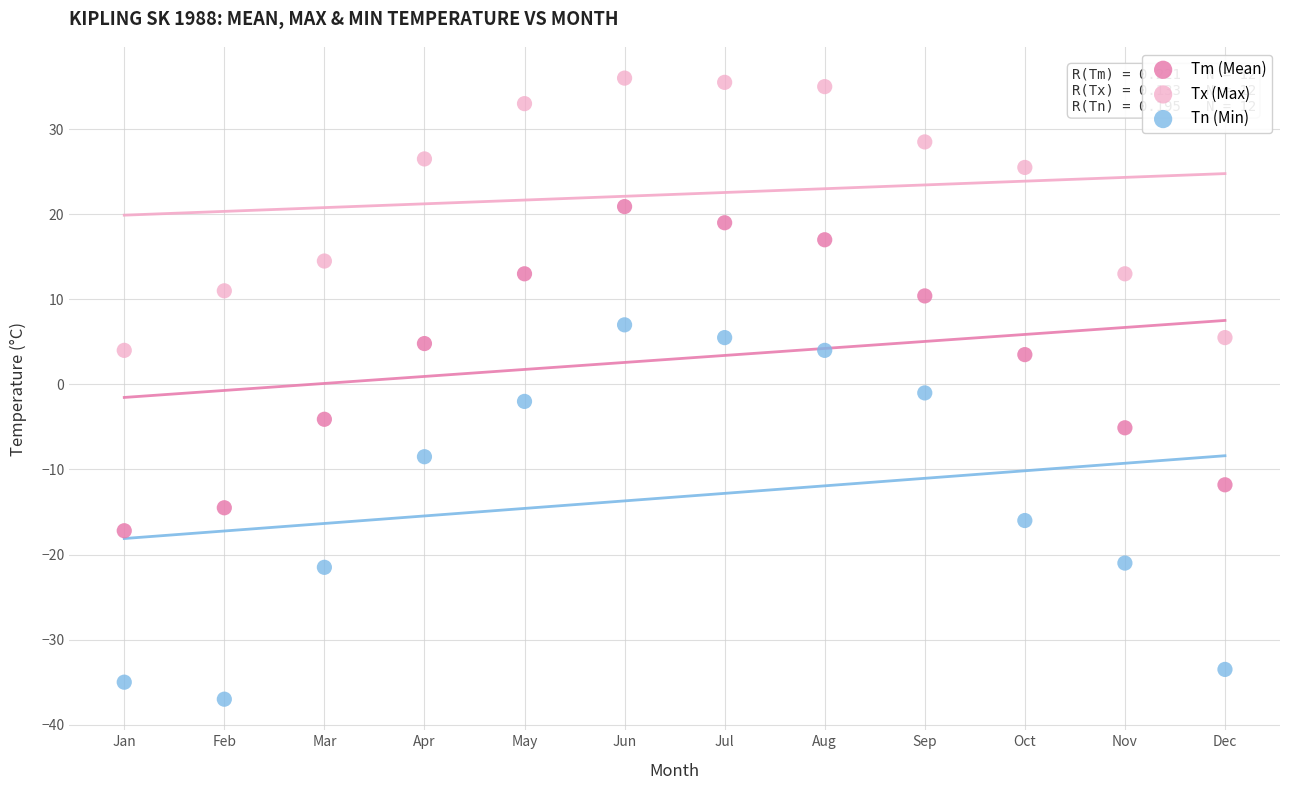

Across all data points, what is the range of X values (max minus min)?

11.0